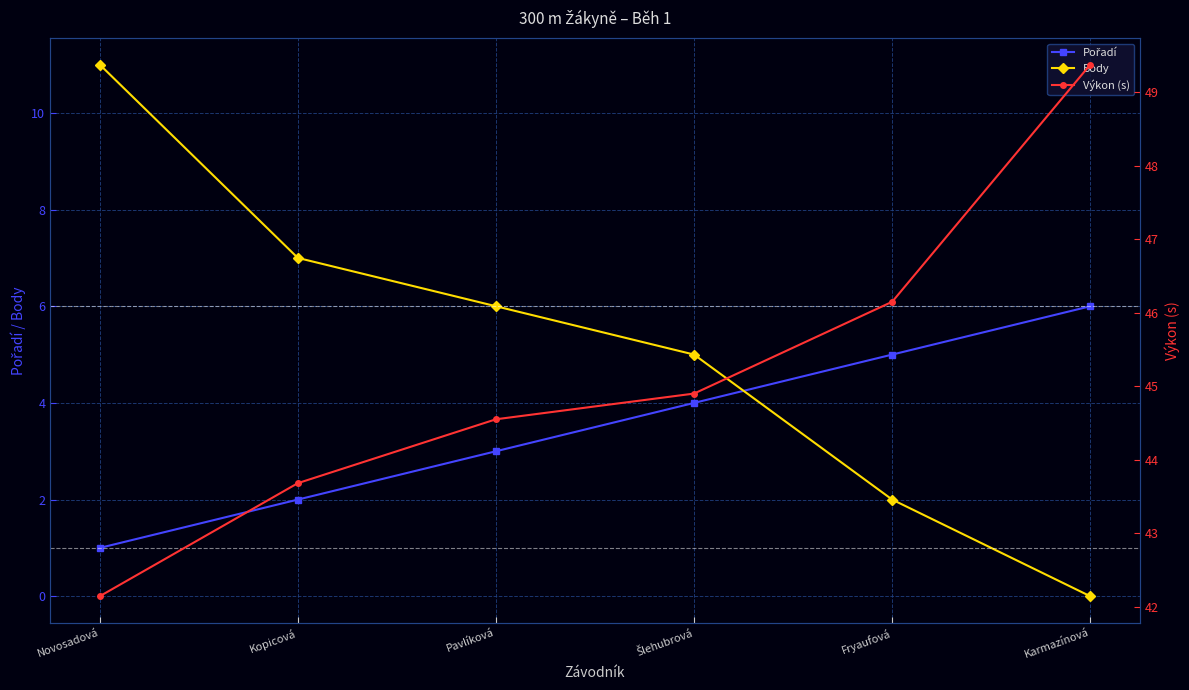

What is the label of the 4th point from the left?

Šlehubrová